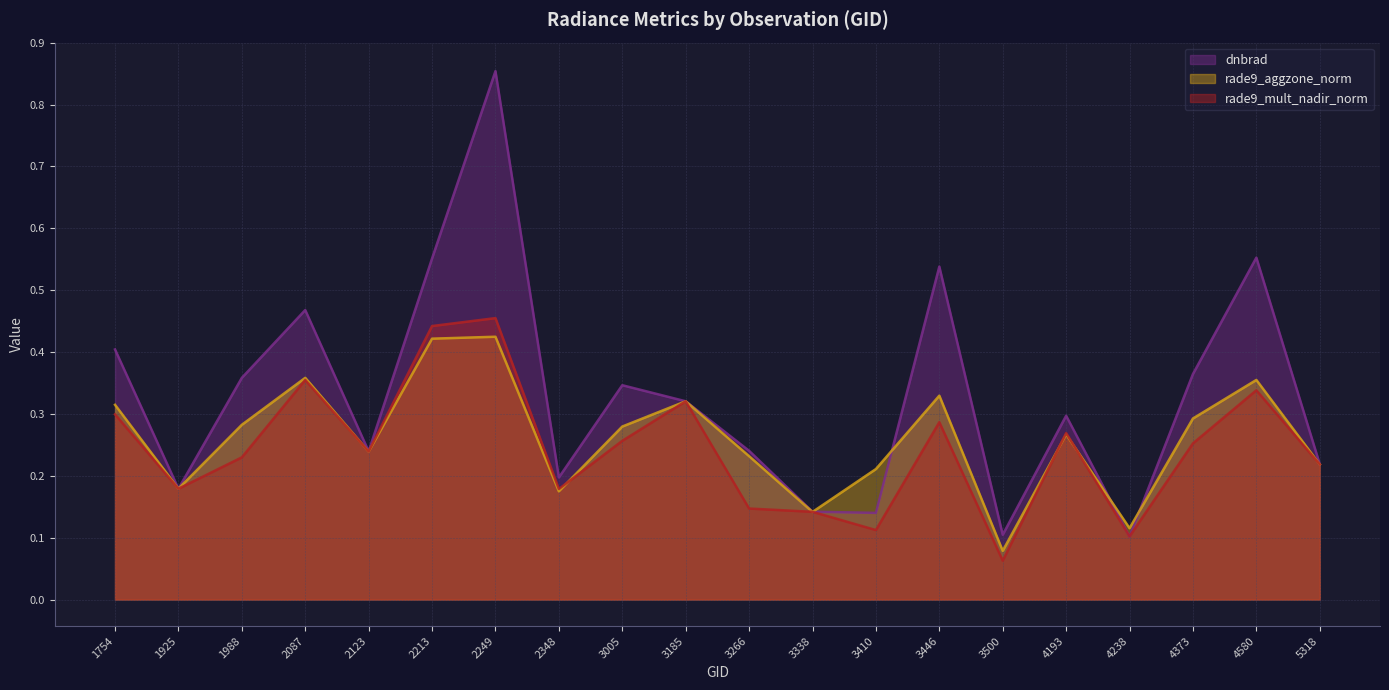

Reading left to right, what are all the values shown in this chart?

dnbrad: 0.4	0.2	0.4	0.5	0.2	0.6	0.9	0.2	0.3	0.3	0.2	0.1	0.1	0.5	0.1	0.3	0.1	0.4	0.6	0.2
rade9_aggzone_norm: 0.3	0.2	0.3	0.4	0.2	0.4	0.4	0.2	0.3	0.3	0.2	0.1	0.2	0.3	0.1	0.3	0.1	0.3	0.4	0.2
rade9_mult_nadir_norm: 0.3	0.2	0.2	0.4	0.2	0.4	0.5	0.2	0.3	0.3	0.1	0.1	0.1	0.3	0.1	0.3	0.1	0.3	0.3	0.2